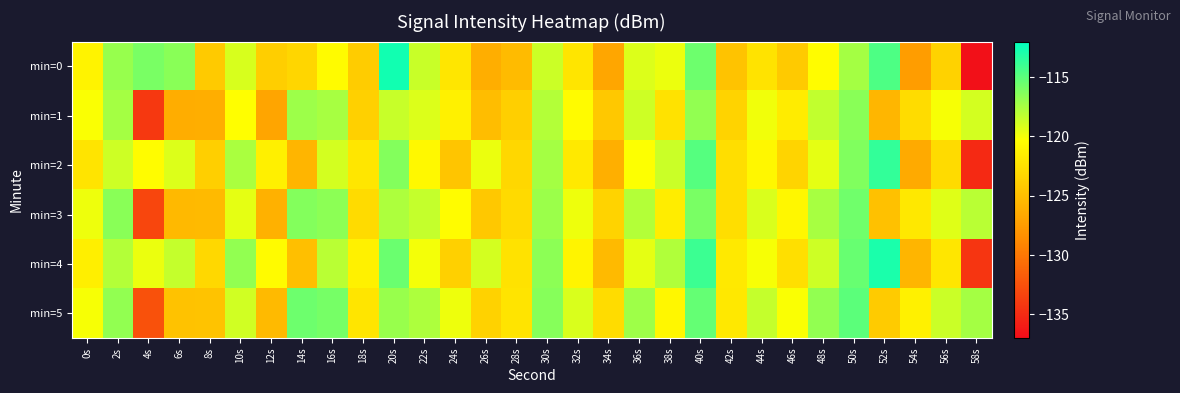

What is the difference between the highest and lowest values at 48s?

3.7